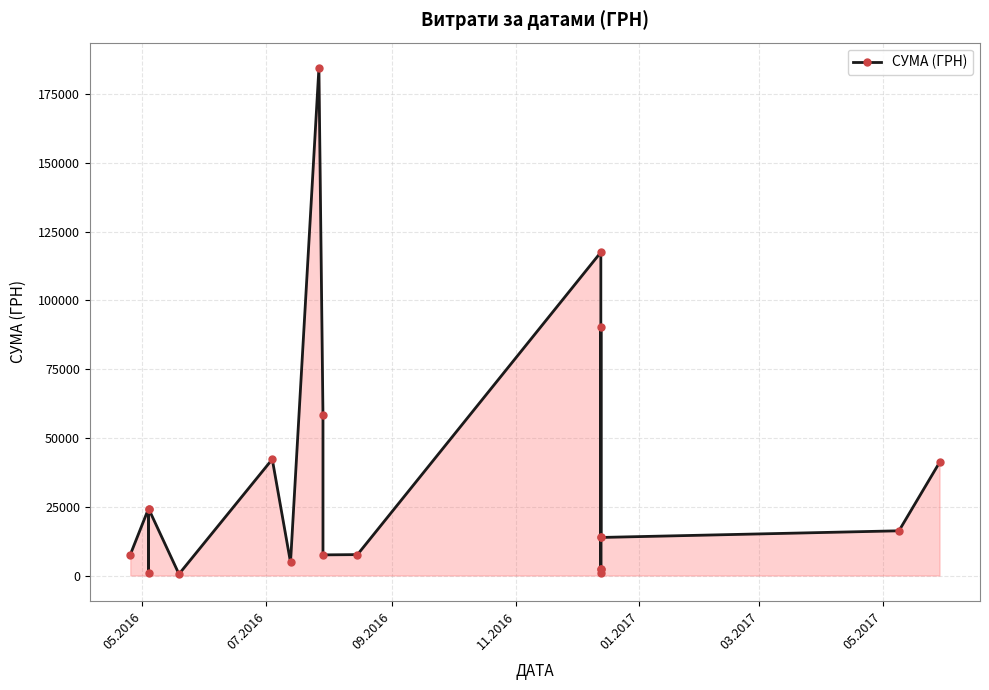

How many lines are shown in the chart?

1